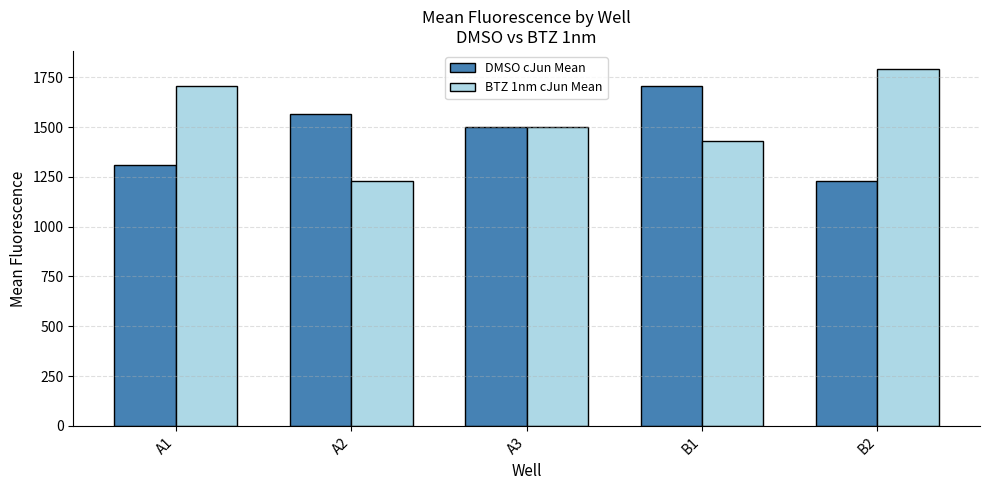

What is the difference between the second highest and second lowest values in the BTZ 1nm cJun Mean series?

276.9